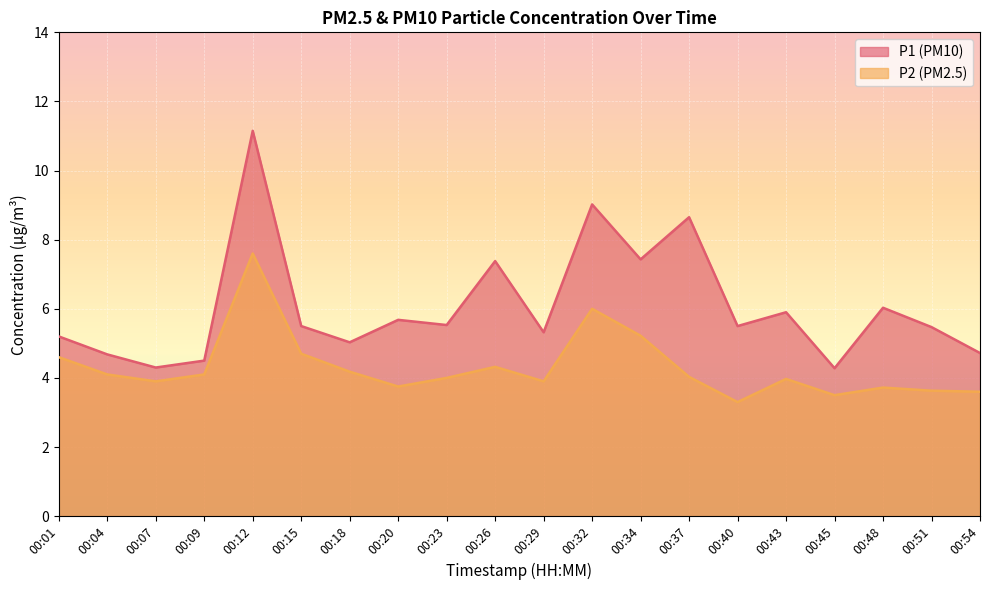

True or false: P1 and P2 cross at least once.

False